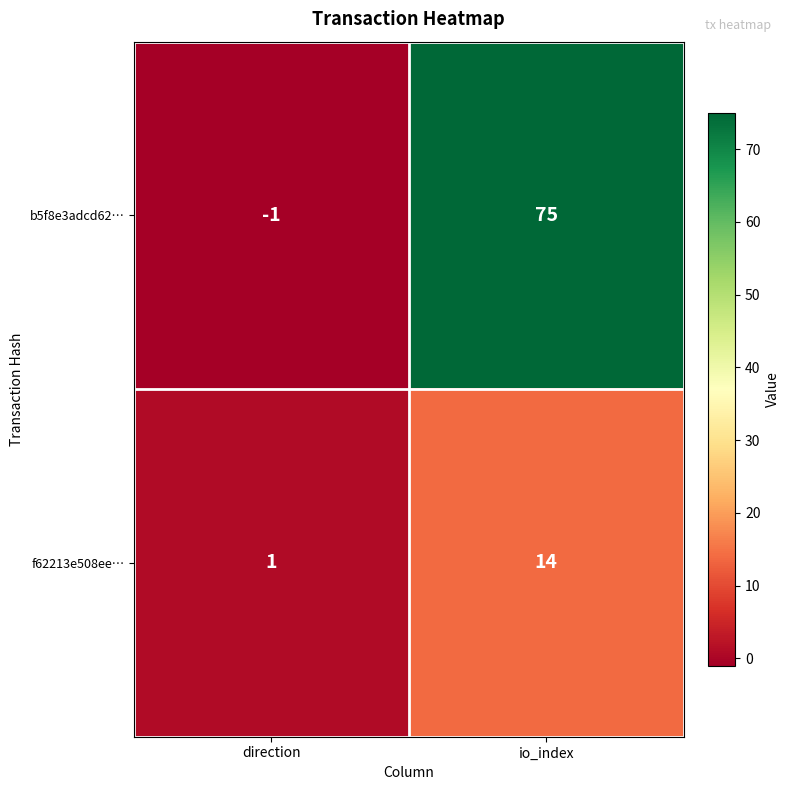

Rank the series by their maximum value, from lowest to highest.

f62213e508ee…, b5f8e3adcd62…